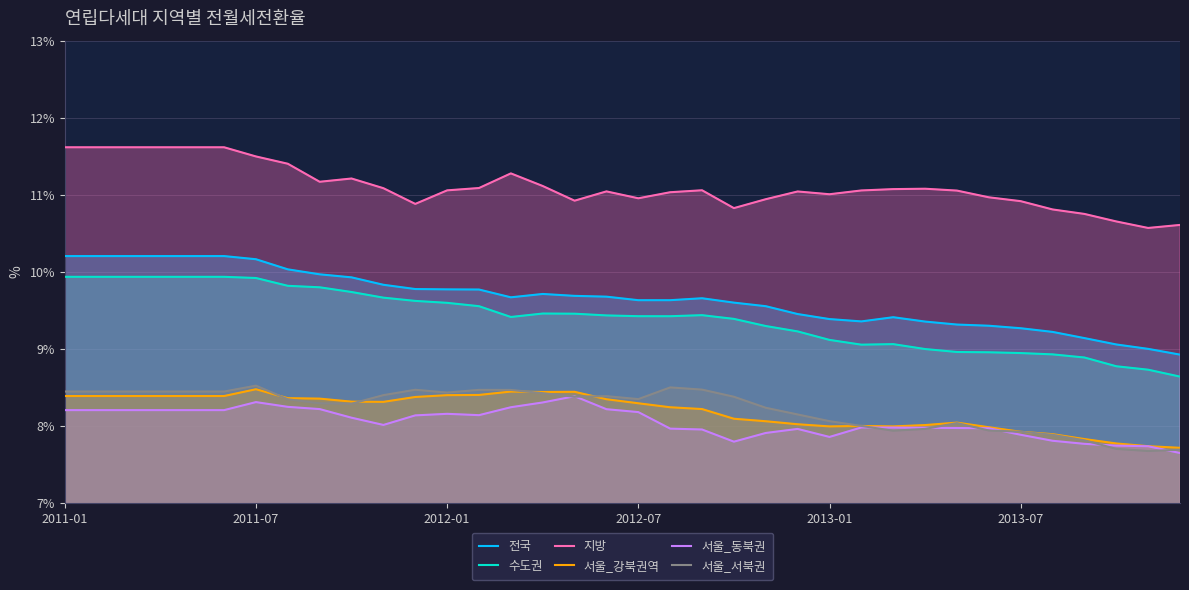

Rank the series by their maximum value, from highest to lowest.

지방, 전국, 수도권, 서울_서북권, 서울_강북권역, 서울_동북권